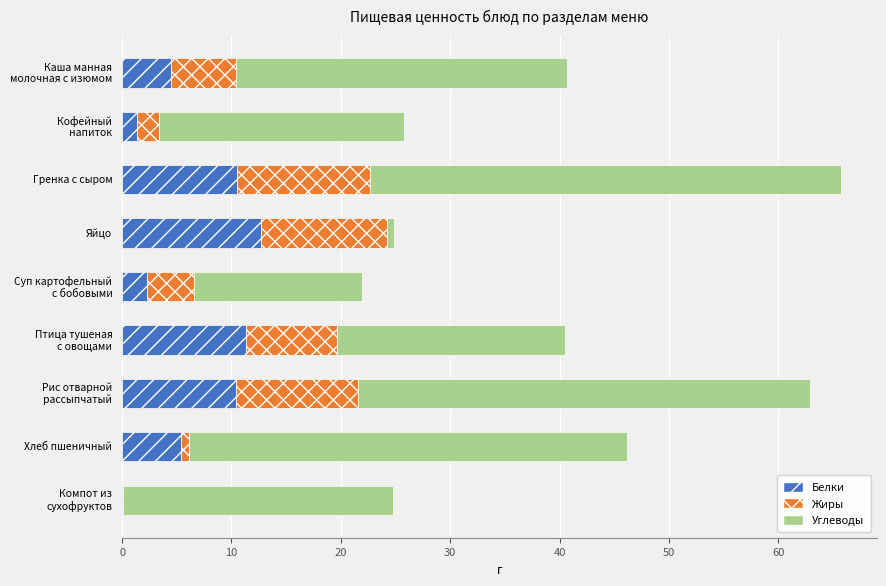

Is it true that Белки equals 5.4 at Хлеб пшеничный?

True